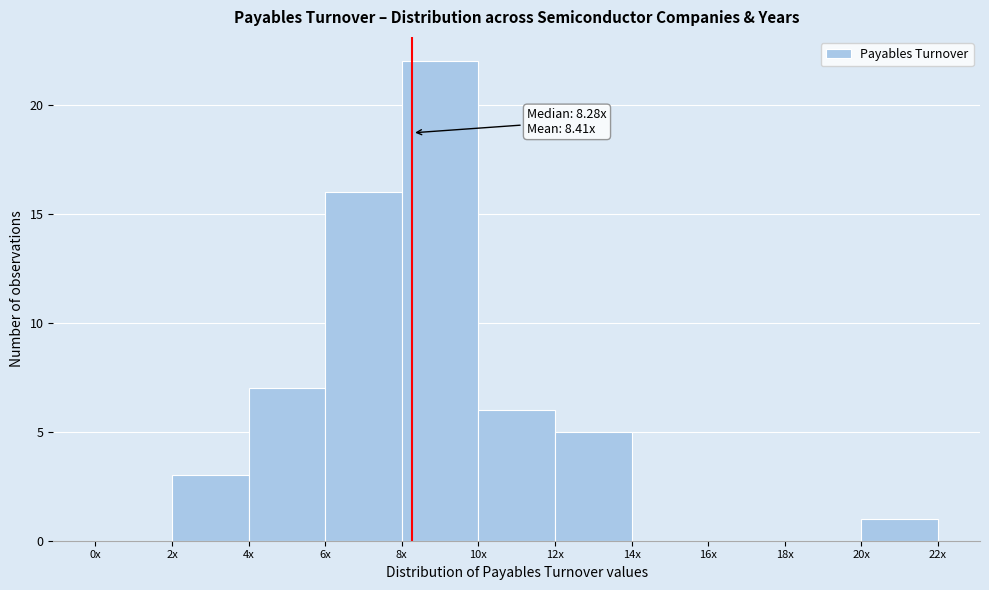

Reading right to left, what are all the values shown in this chart?

20x=1	18x=0	16x=0	14x=0	12x=5	10x=6	8x=22	6x=16	4x=7	2x=3	0x=0